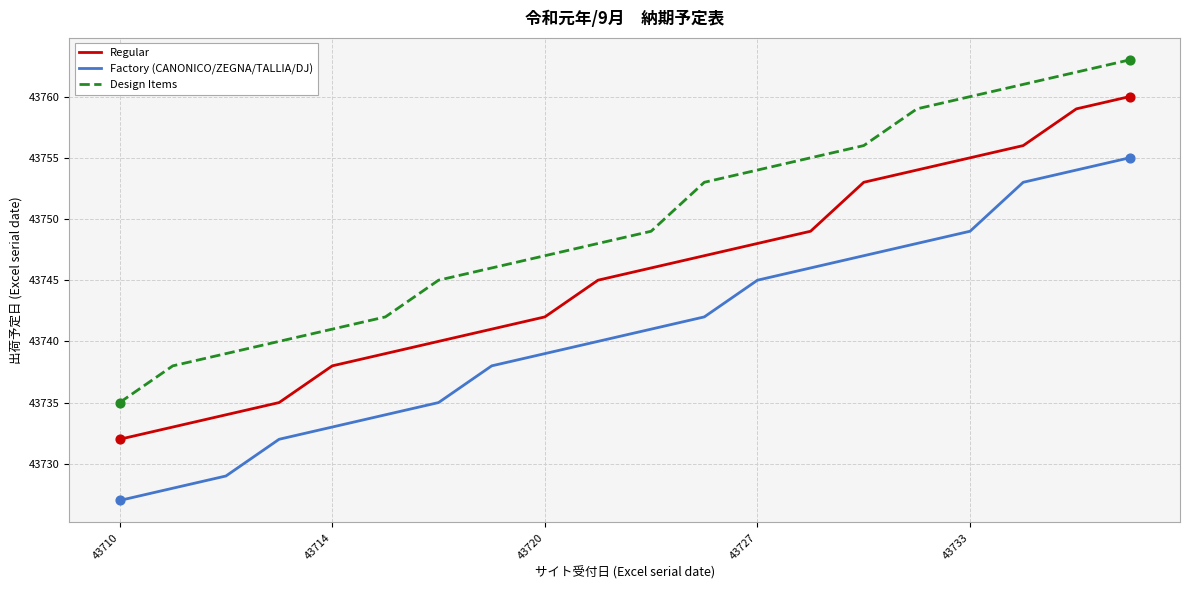

At how many categories does at least one series exceed 43751?

9